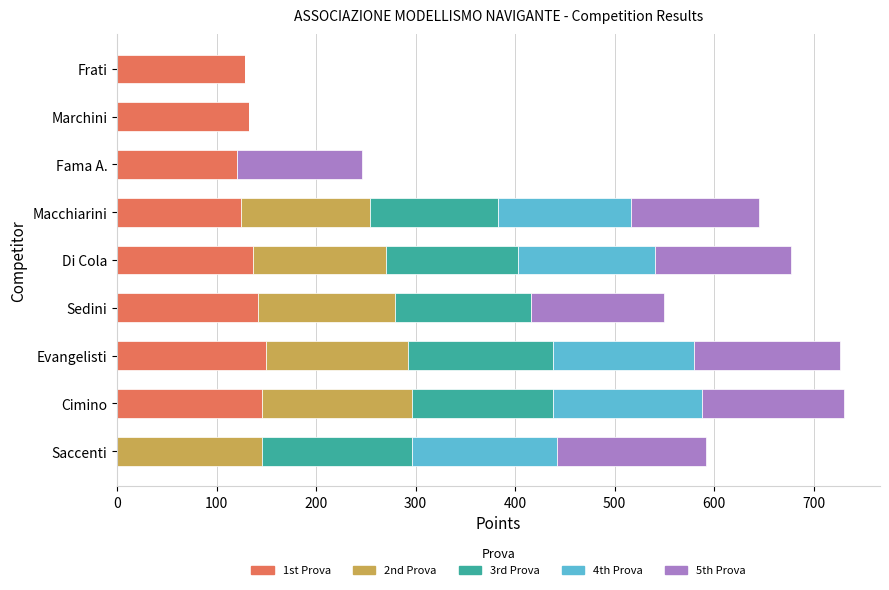

The 1st Prova series shows 0 at Saccenti. True or false?

True